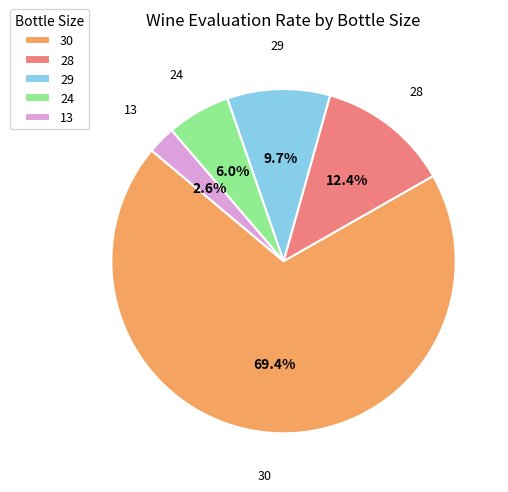

Which has a higher value, 13 or 29?

29